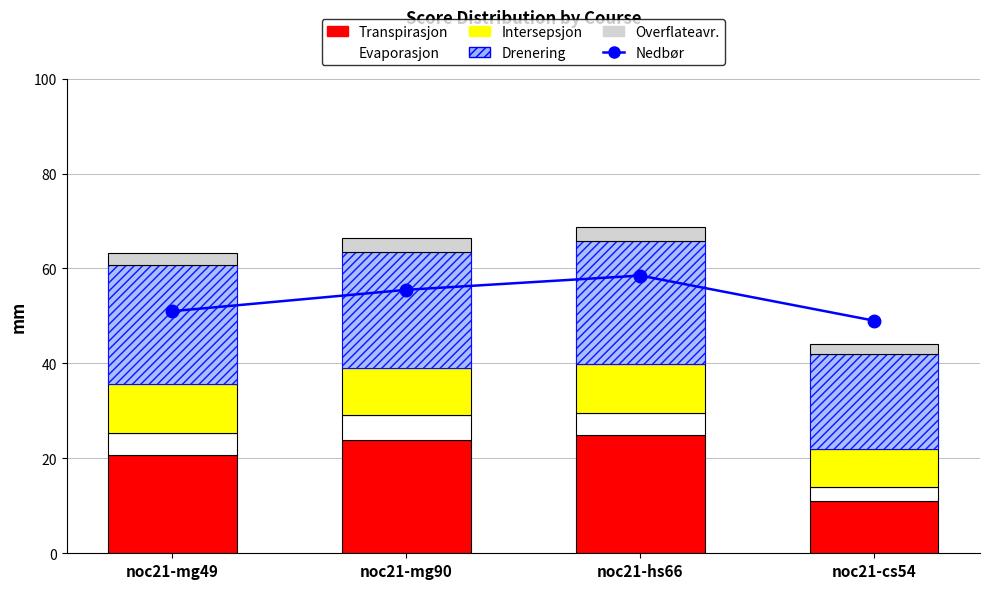

What value does the Transpirasjon series have at noc21-cs54?

11.0